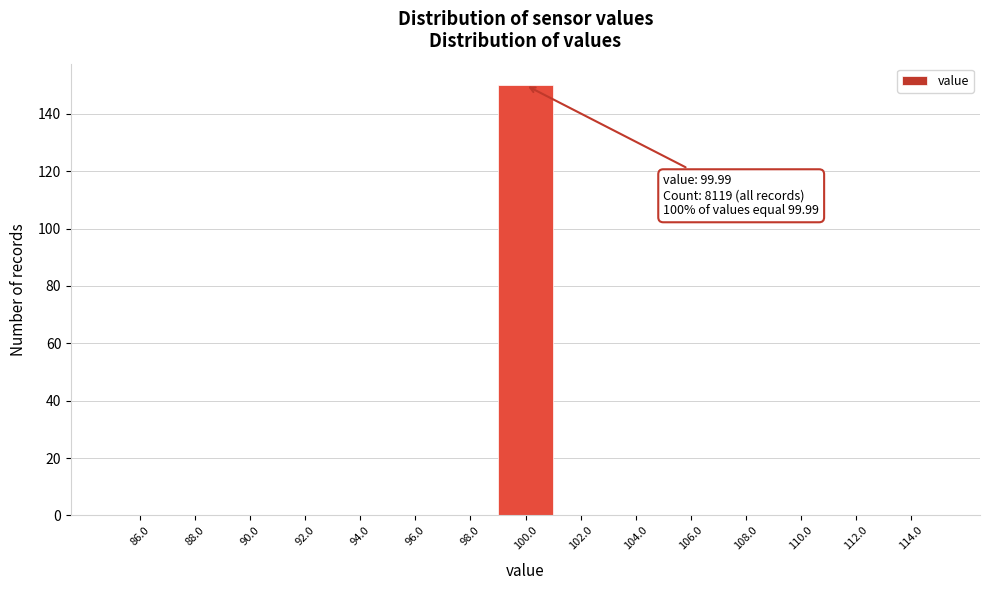

Over which range of the x-axis is the bar tallest?

99 to 101